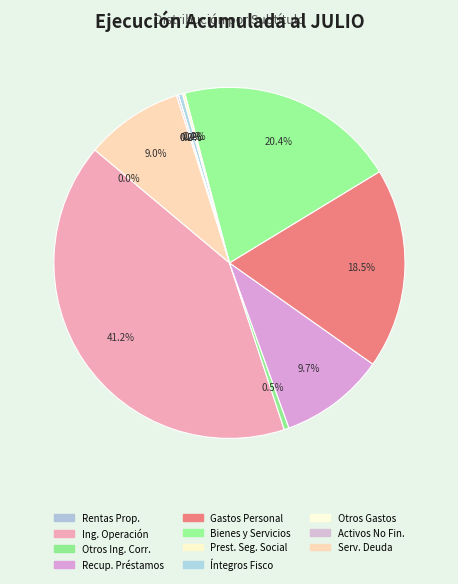

How many slices are in this pie chart?

11